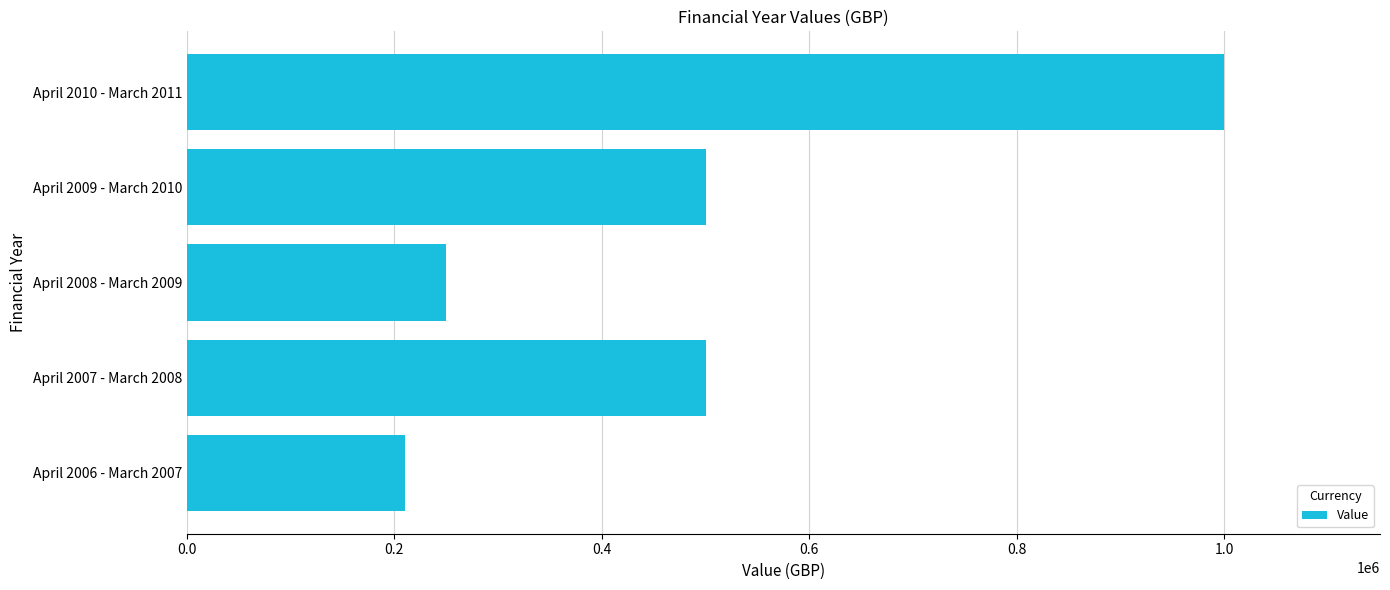

Reading bottom to top, transcribe all the data shown in this chart.

210000	500000	250000	500000	1000000